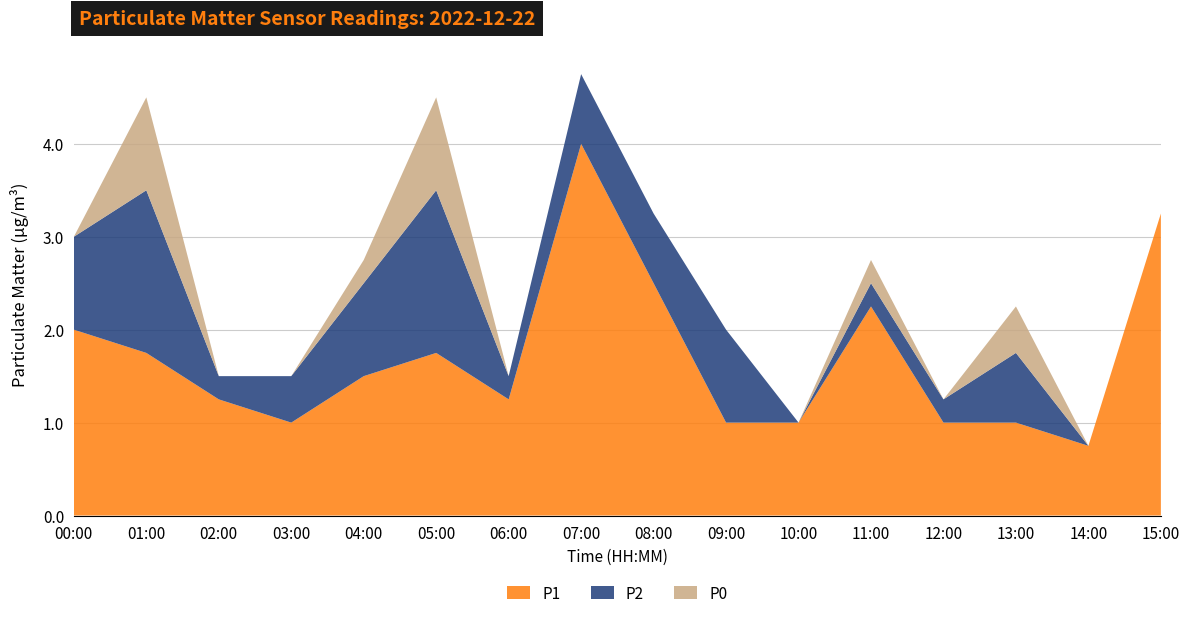

Reading right to left, what are all the values shown in this chart?

P1: 15:00=3.2	14:00=0.8	13:00=1.0	12:00=1.0	11:00=2.2	10:00=1.0	09:00=1.0	08:00=2.5	07:00=4.0	06:00=1.2	05:00=1.8	04:00=1.5	03:00=1.0	02:00=1.2	01:00=1.8	00:00=2.0
P2: 15:00=0.0	14:00=0.0	13:00=0.8	12:00=0.2	11:00=0.2	10:00=0.0	09:00=1.0	08:00=0.8	07:00=0.8	06:00=0.2	05:00=1.8	04:00=1.0	03:00=0.5	02:00=0.2	01:00=1.8	00:00=1.0
P0: 15:00=0.0	14:00=0.0	13:00=0.5	12:00=0.0	11:00=0.2	10:00=0.0	09:00=0.0	08:00=0.0	07:00=0.0	06:00=0.0	05:00=1.0	04:00=0.2	03:00=0.0	02:00=0.0	01:00=1.0	00:00=0.0